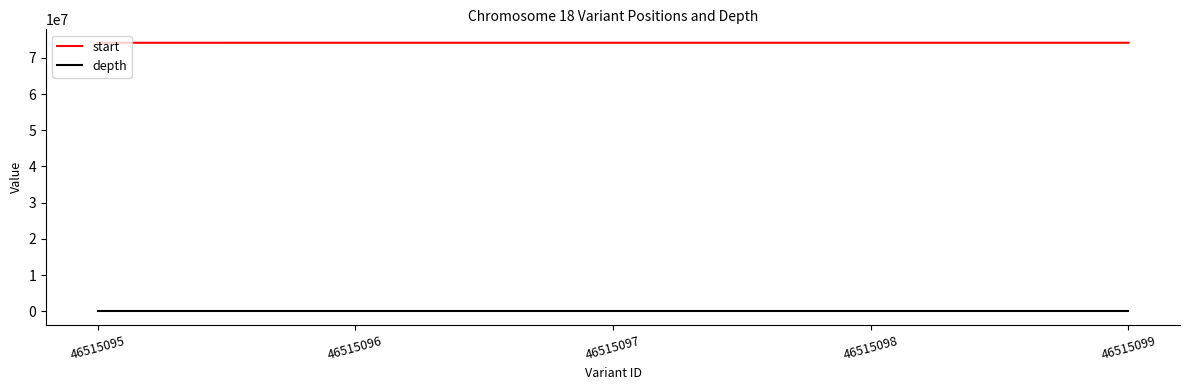

Is the value of start at 46515098 greater than the value of depth at 46515095?

Yes